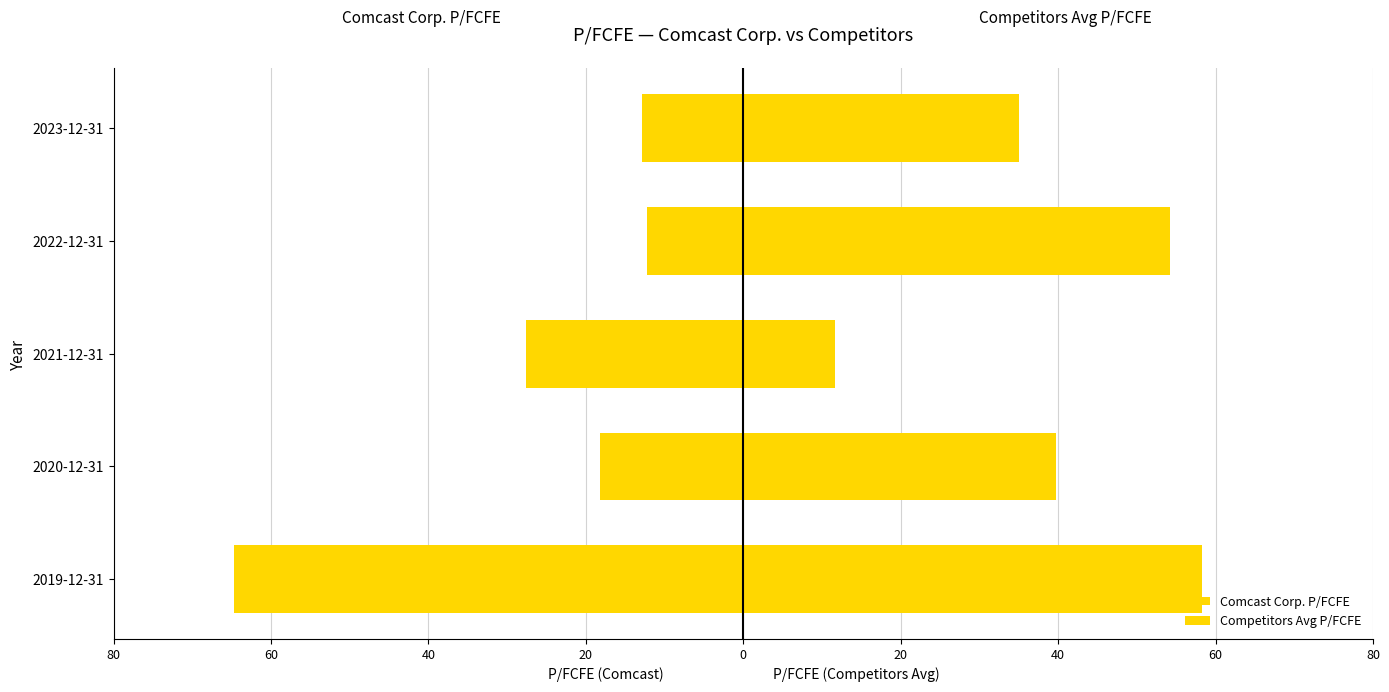

Does the chart contain stacked bars?

No